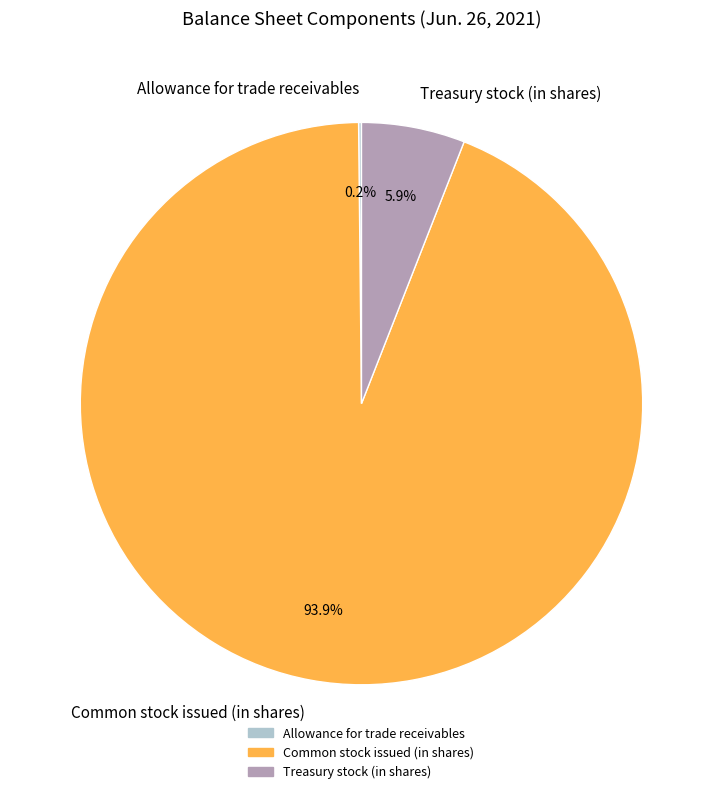

The Treasury stock (in shares) slice represents 6% of the pie. True or false?

True